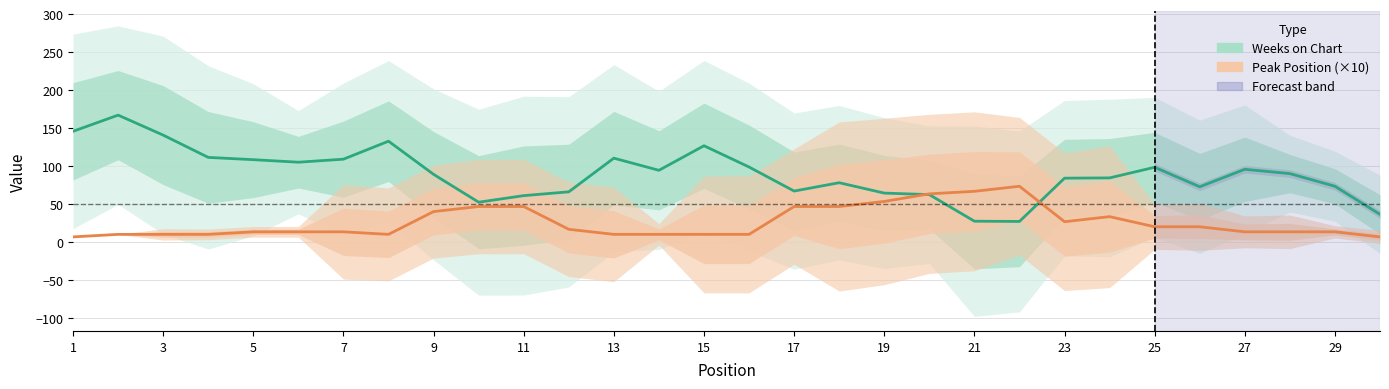

Is the value of Peak Position (×10) at 21 greater than the value of Weeks on Chart at 17?

No